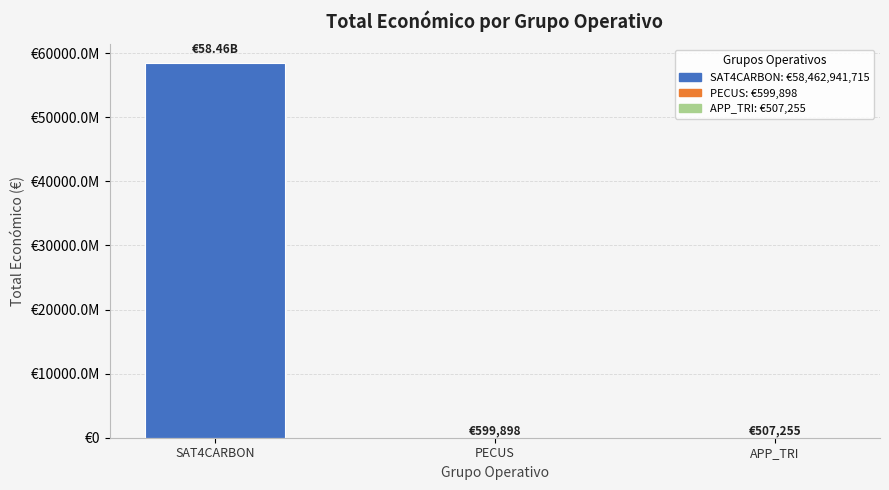

Where does the data first go above 599898?

SAT4CARBON